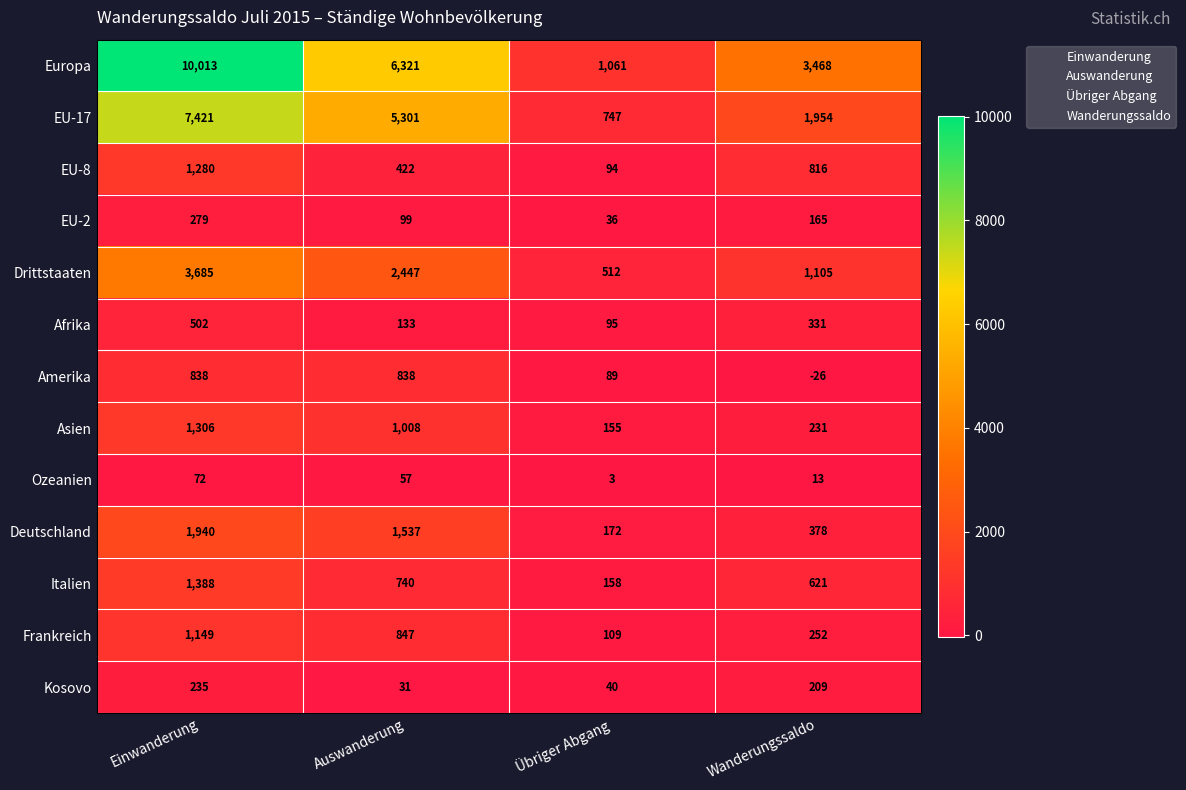

At which category does the chart reach its minimum across all series?

Wanderungssaldo